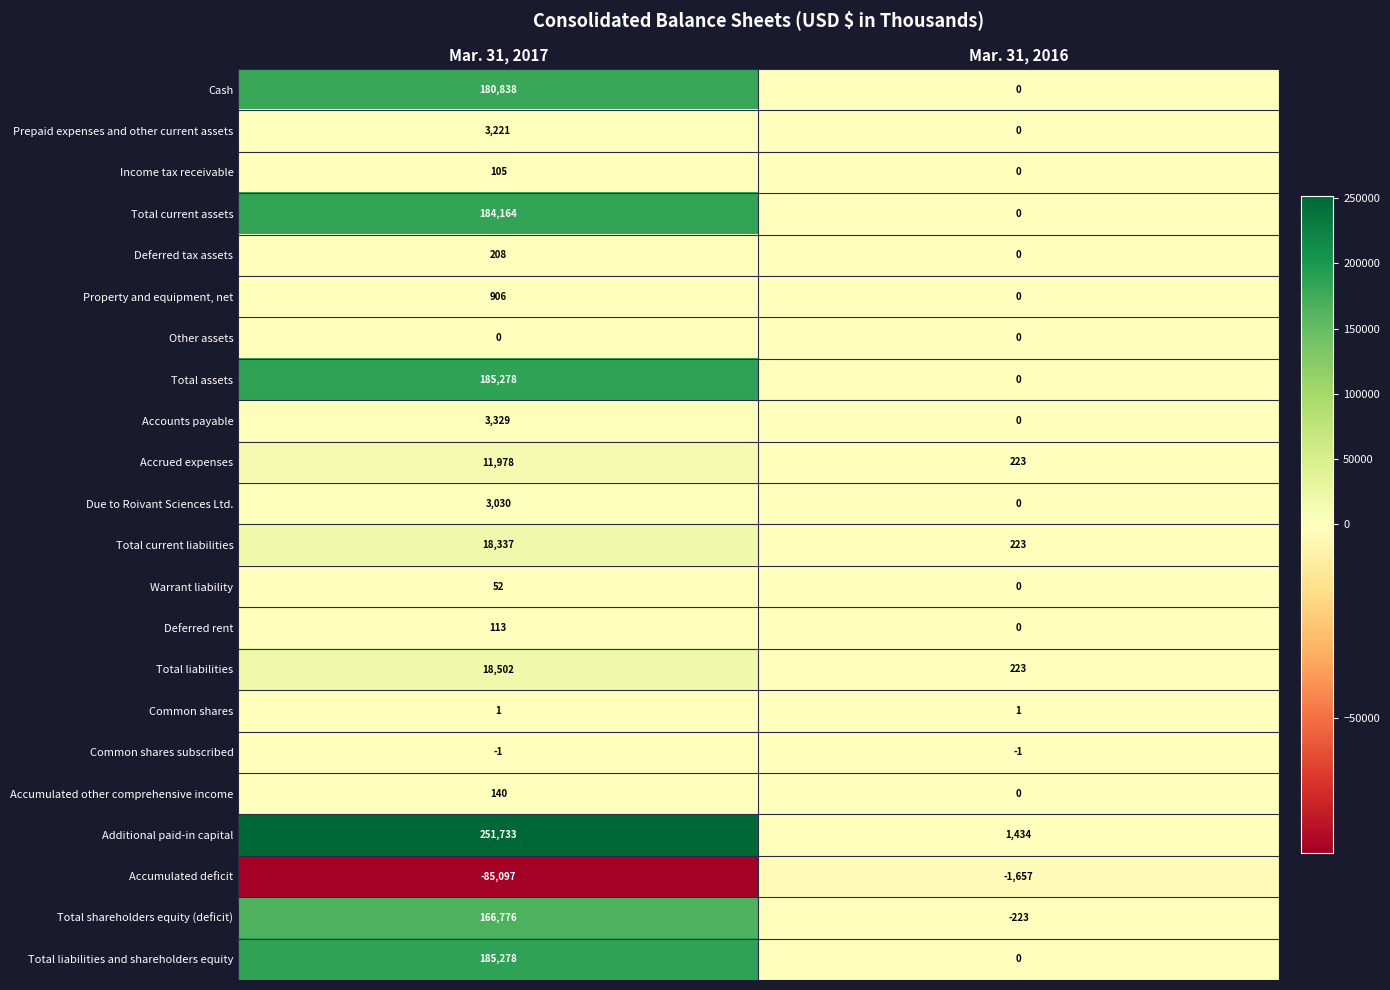

What is the total value across all series at Mar. 31, 2017?

1128891